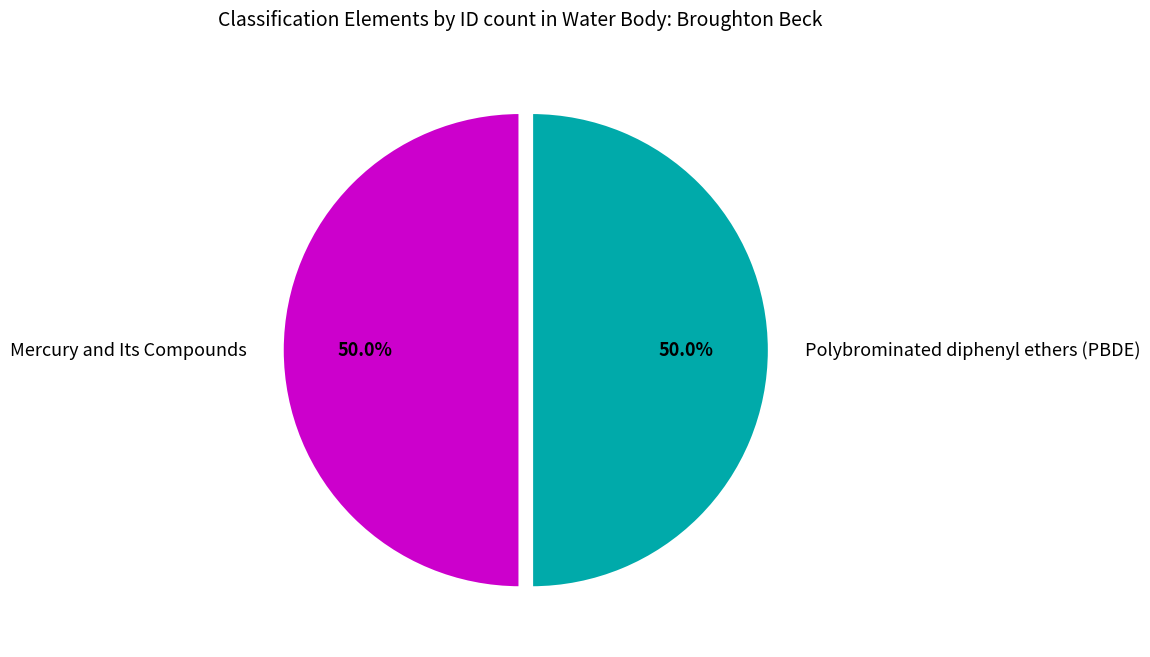

What percentage is NOT represented by Polybrominated diphenyl ethers (PBDE)?

50.0%